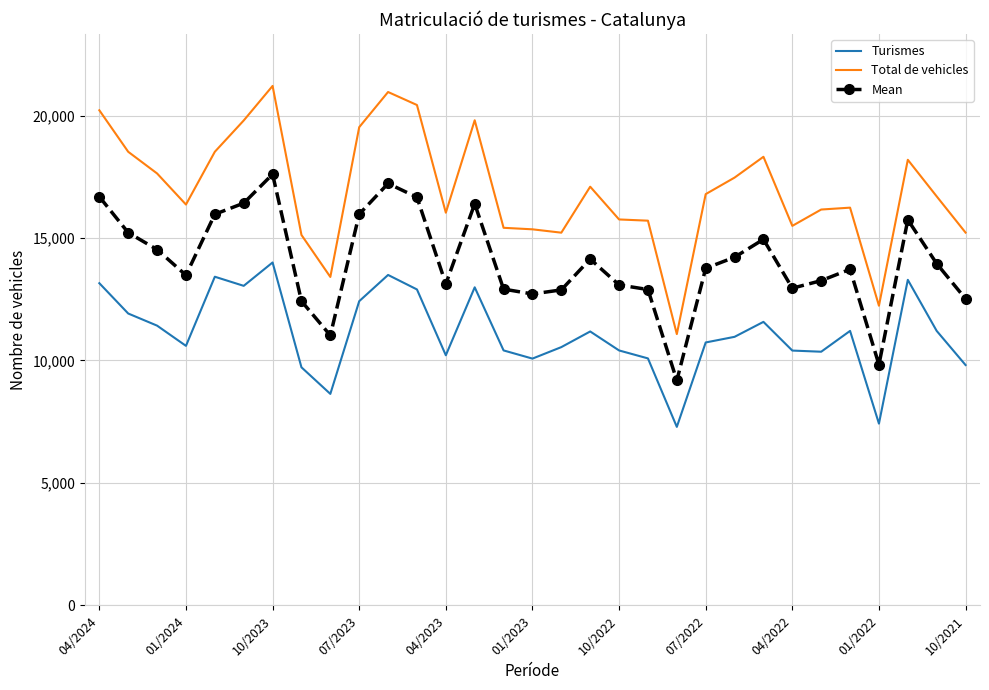

What is the lowest value of the Mean series?

9183.5